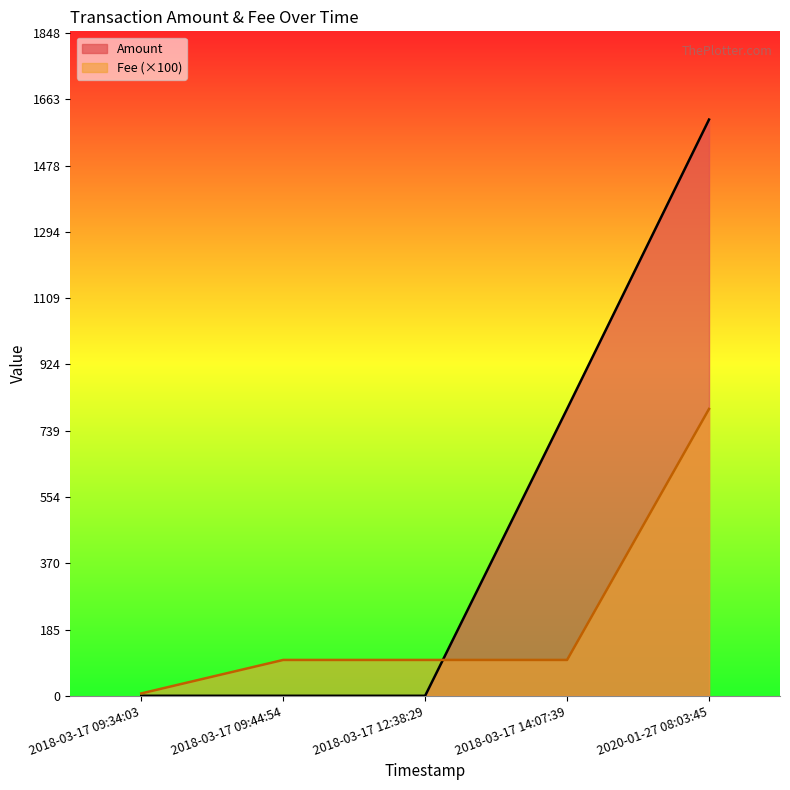

What position from the right is 2018-03-17 14:07:39?

2